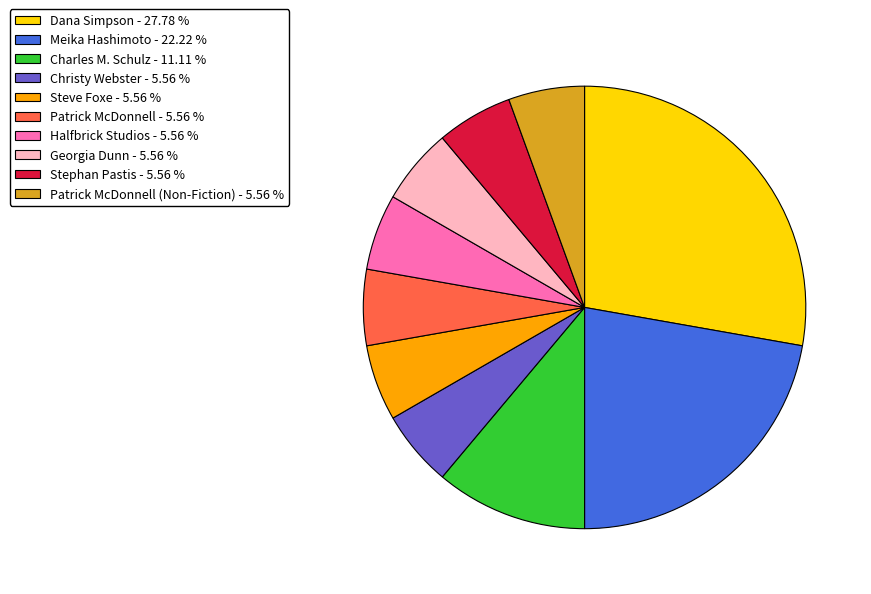

Is there any slice that represents more than half of the pie?

No